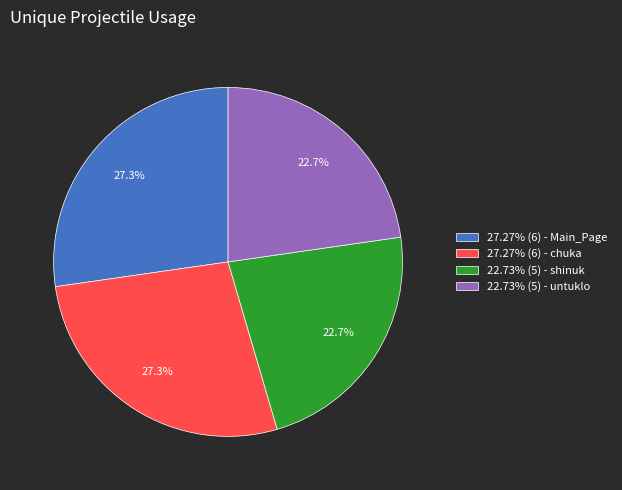

What is the ratio of the value at 27.27% (6) - chuka to the value at 27.27% (6) - Main_Page?

1.0